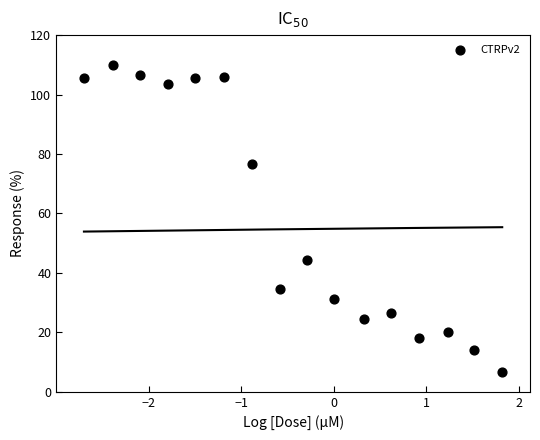

What is the range of X values (max minus min)?

4.5